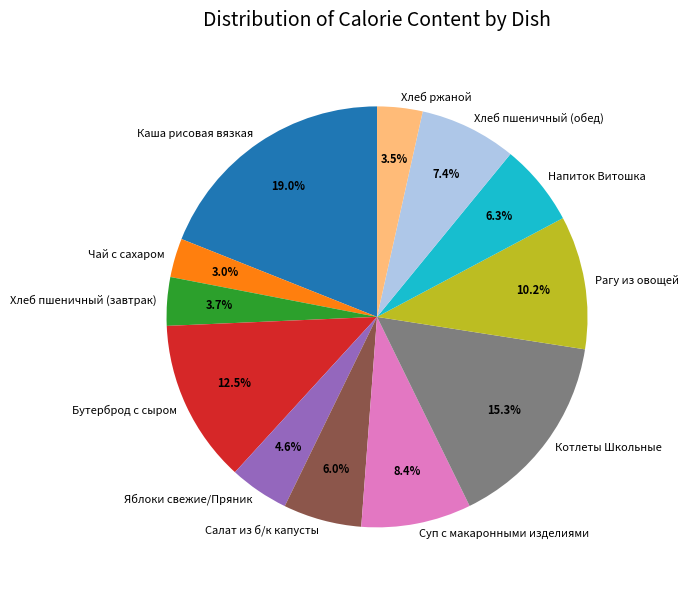

What is the ratio of the value at Суп с макаронными изделиями to the value at Хлеб пшеничный (обед)?

1.1